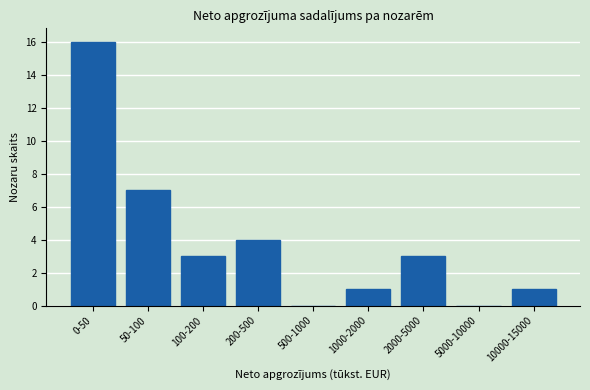

Reading left to right, extract all data points from this chart.

0-50=16	50-100=7	100-200=3	200-500=4	500-1000=0	1000-2000=1	2000-5000=3	5000-10000=0	10000-15000=1